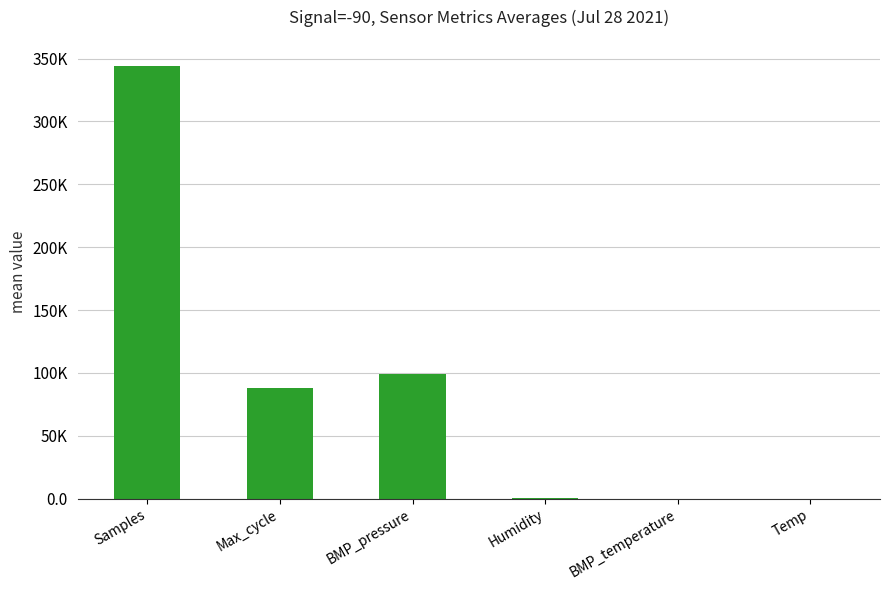

Are the bars horizontal?

No